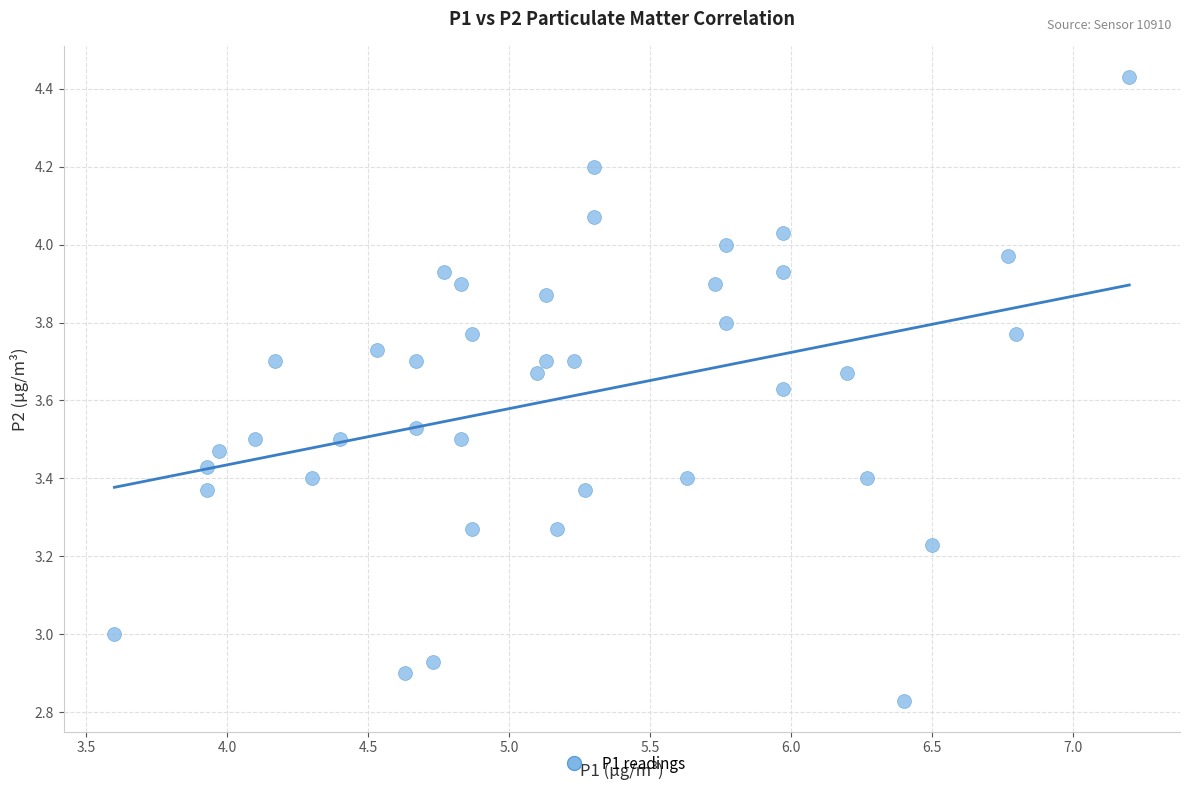

What is the range of Y values (max minus min)?

1.6